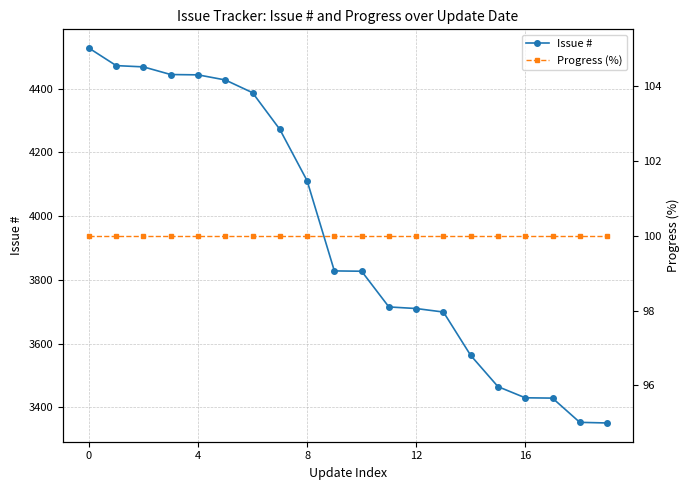

What are all the series names shown in the legend?

Issue #, Progress (%)